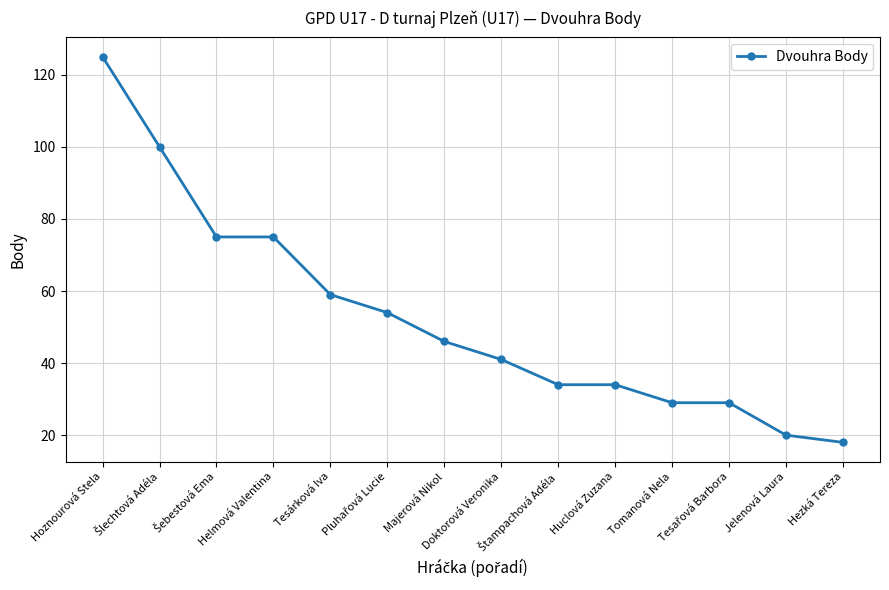

What is the difference between the second highest and minimum values?

82